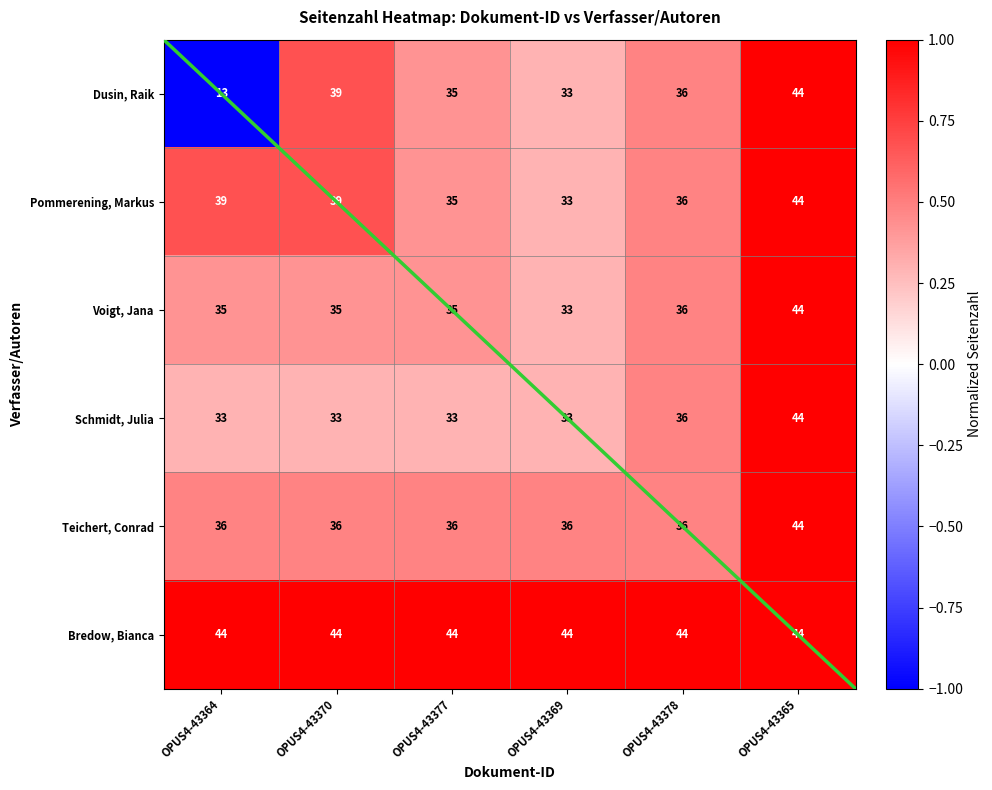

Count the number of categories in the chart.

6